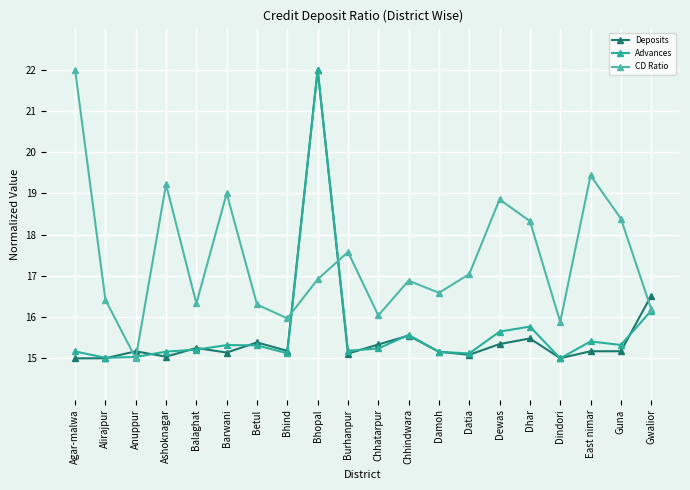

Between which two adjacent categories do Advances and Deposits first intersect?

Alirajpur and Anuppur